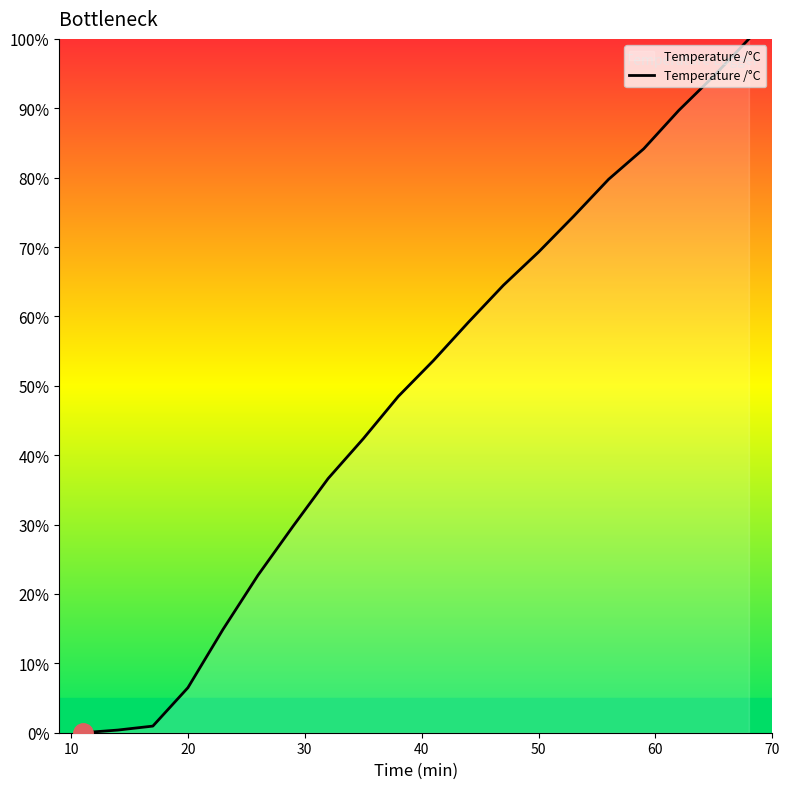

Is this an area chart (filled region under the line)?

No